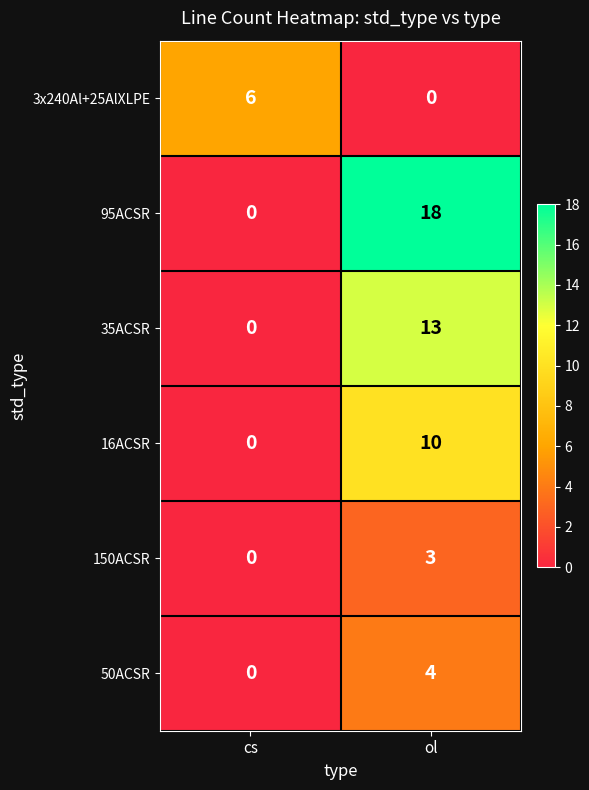

Count the number of data series in this chart.

6